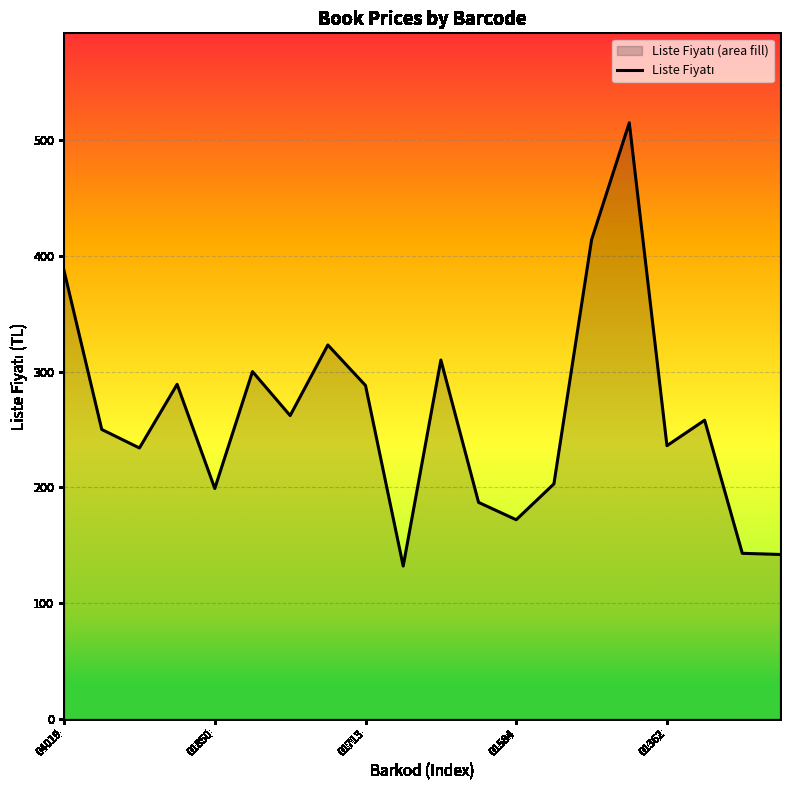

True or false: the data has more than 0 interior local peaks.

True